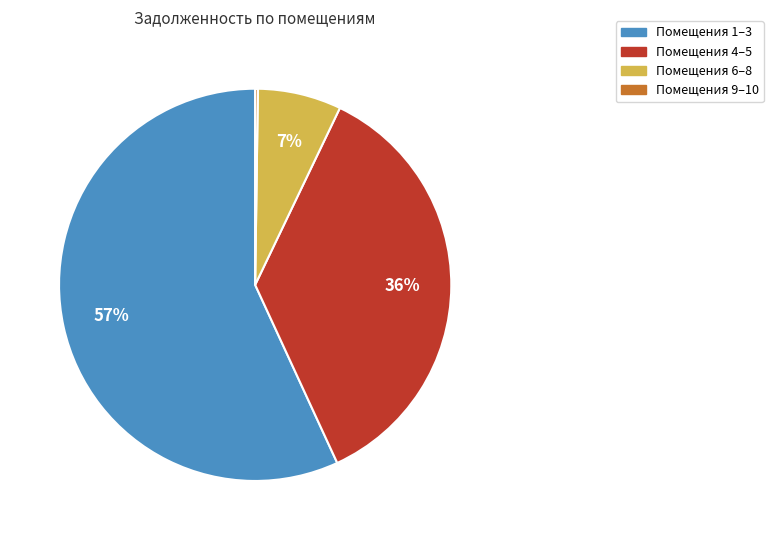

Is there any slice that represents more than half of the pie?

Yes